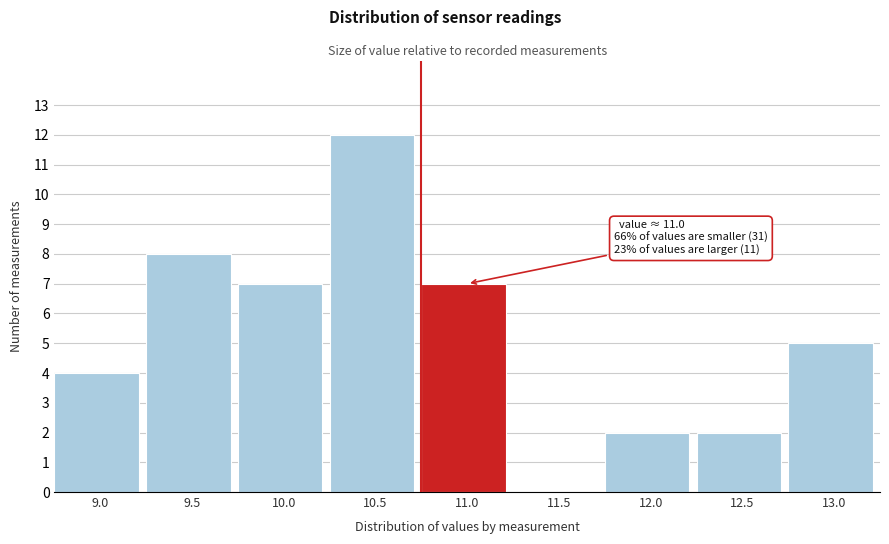

Reading left to right, extract all data points from this chart.

9.0=4	9.5=8	10.0=7	10.5=12	11.0=7	11.5=0	12.0=2	12.5=2	13.0=5